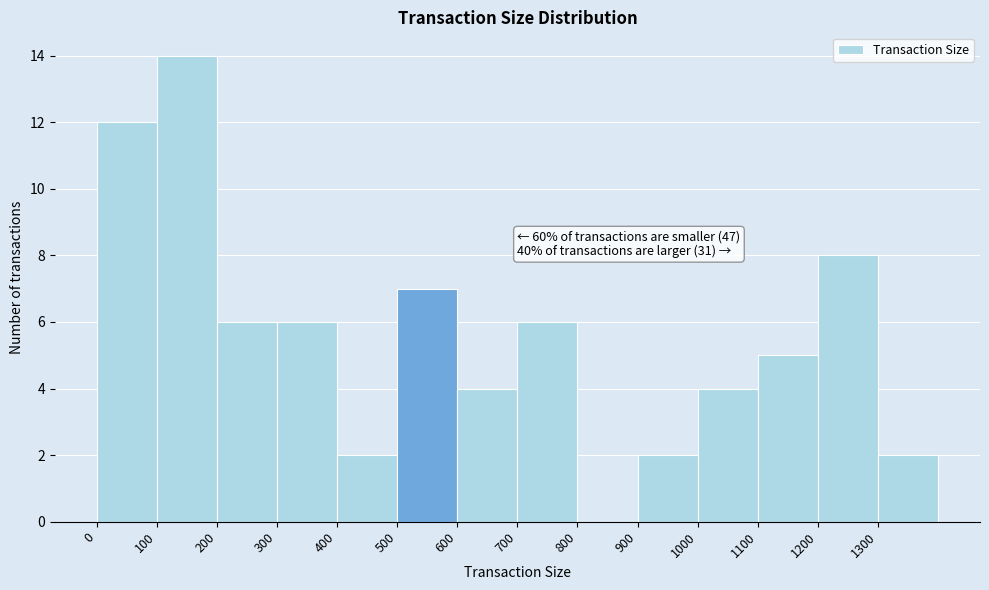

Which range on the x-axis has the tallest bar?

100 to 200